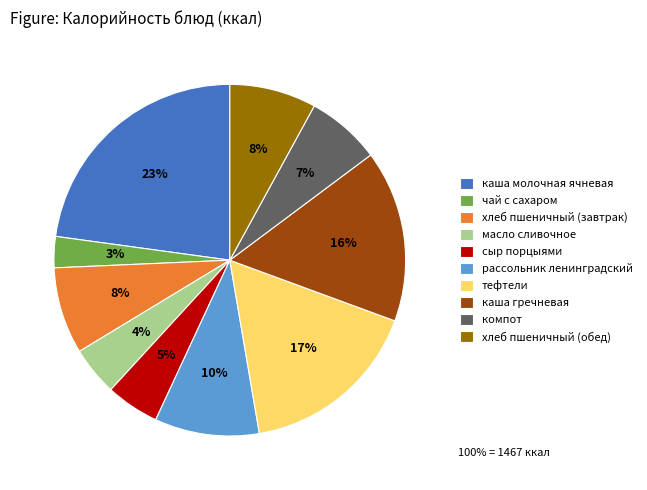

Which has a higher value, каша гречневая or рассольник ленинградский?

каша гречневая